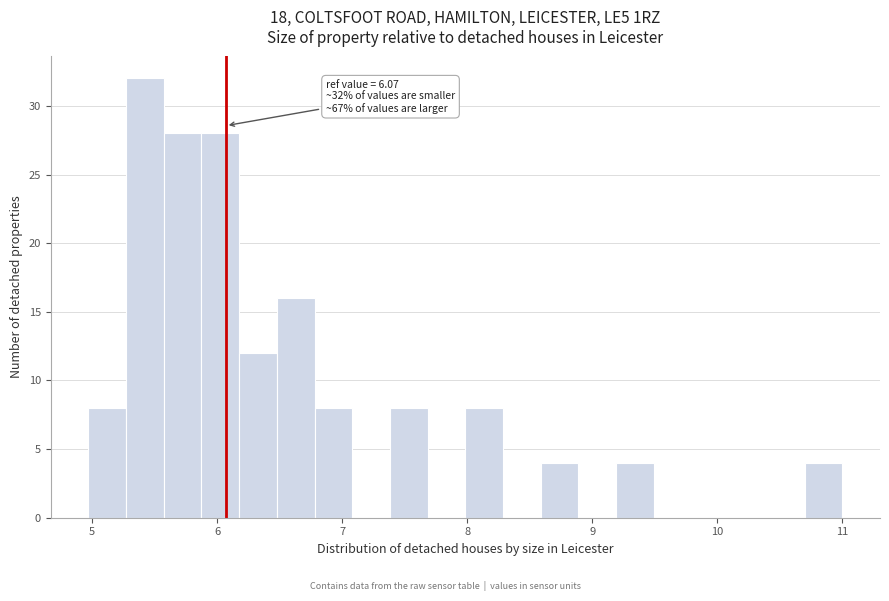

Read against the x-axis, roughly where is the centre of the tallest bar?

5.4